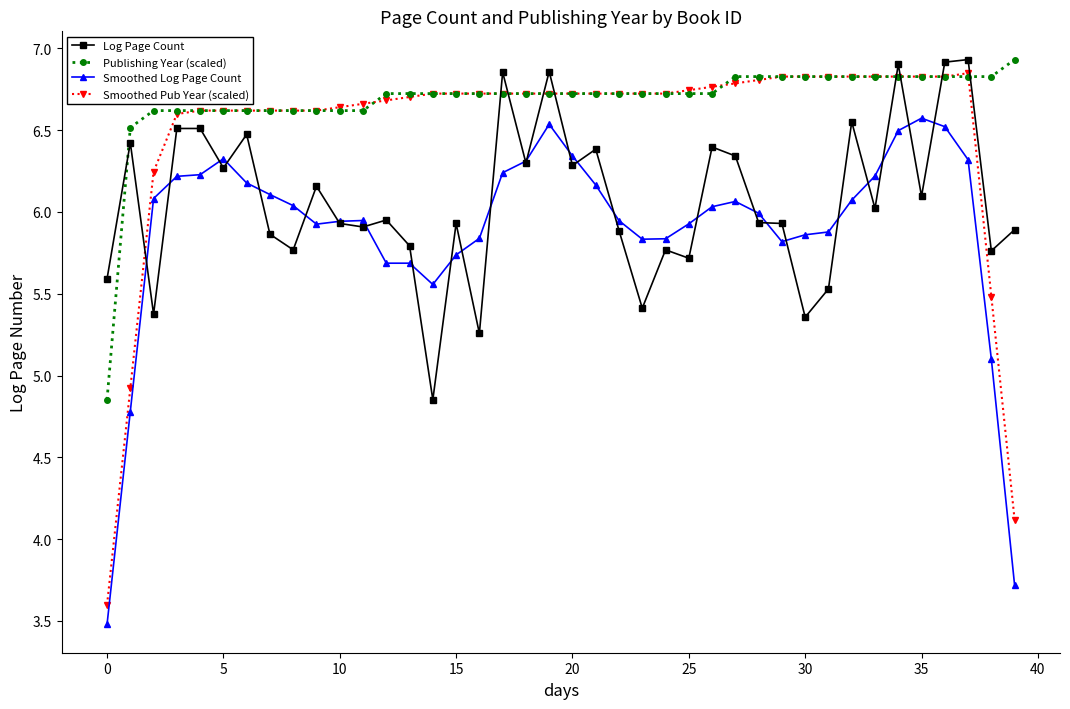

Which series has the largest range (max minus min)?

Smoothed Pub Year (scaled)